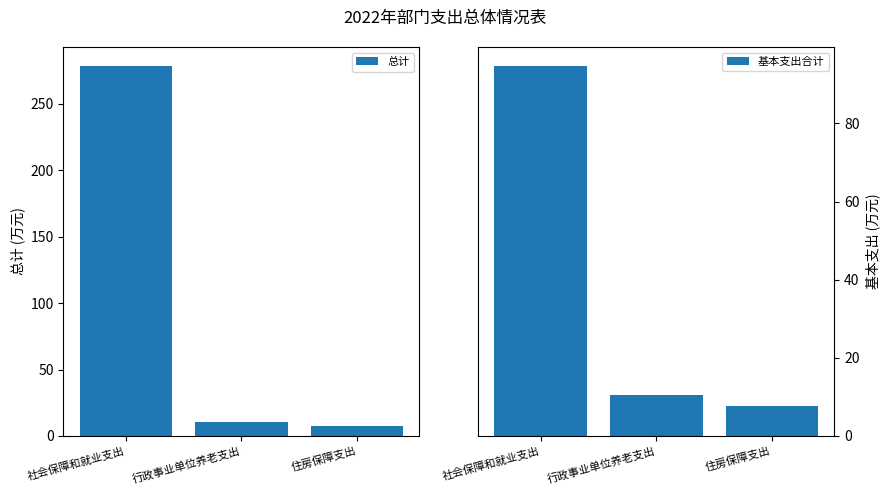

How many data points does each series have?

3